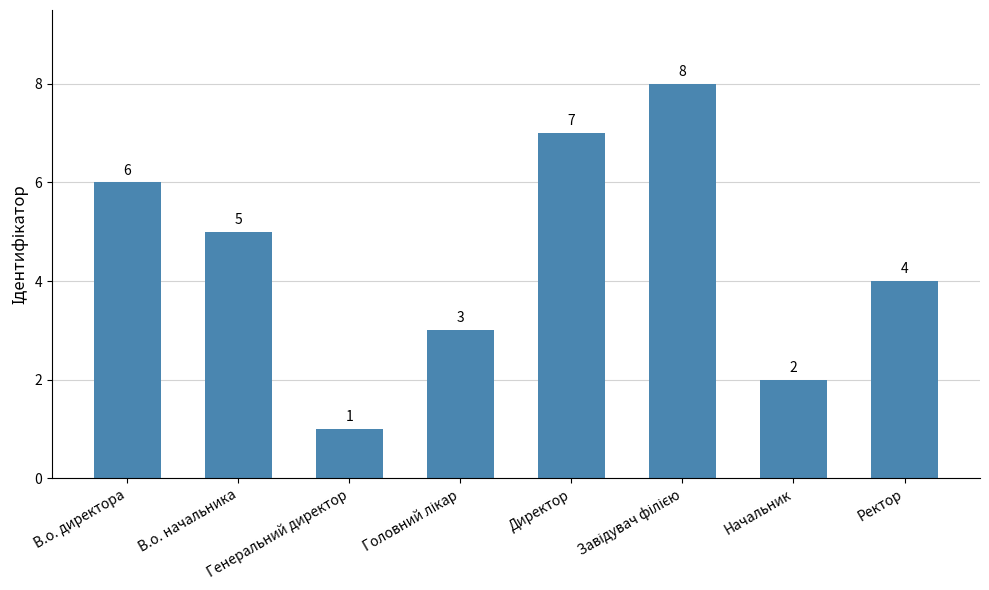

Where does the data first go above 5?

В.о. директора